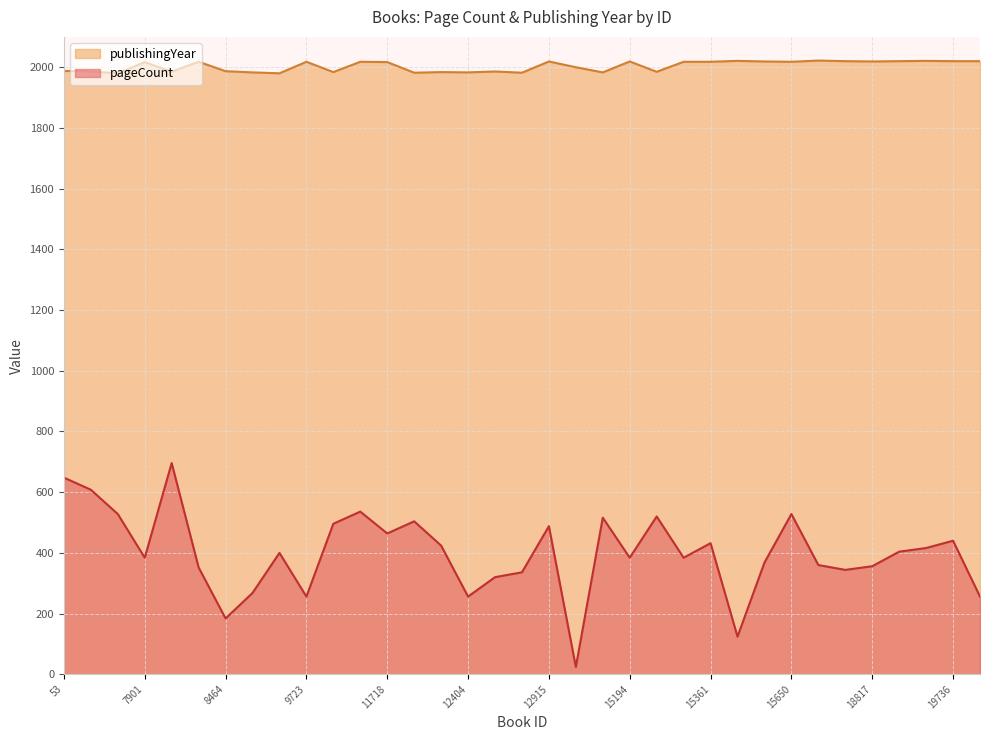

How many interior local peaks does the pageCount series have?

10